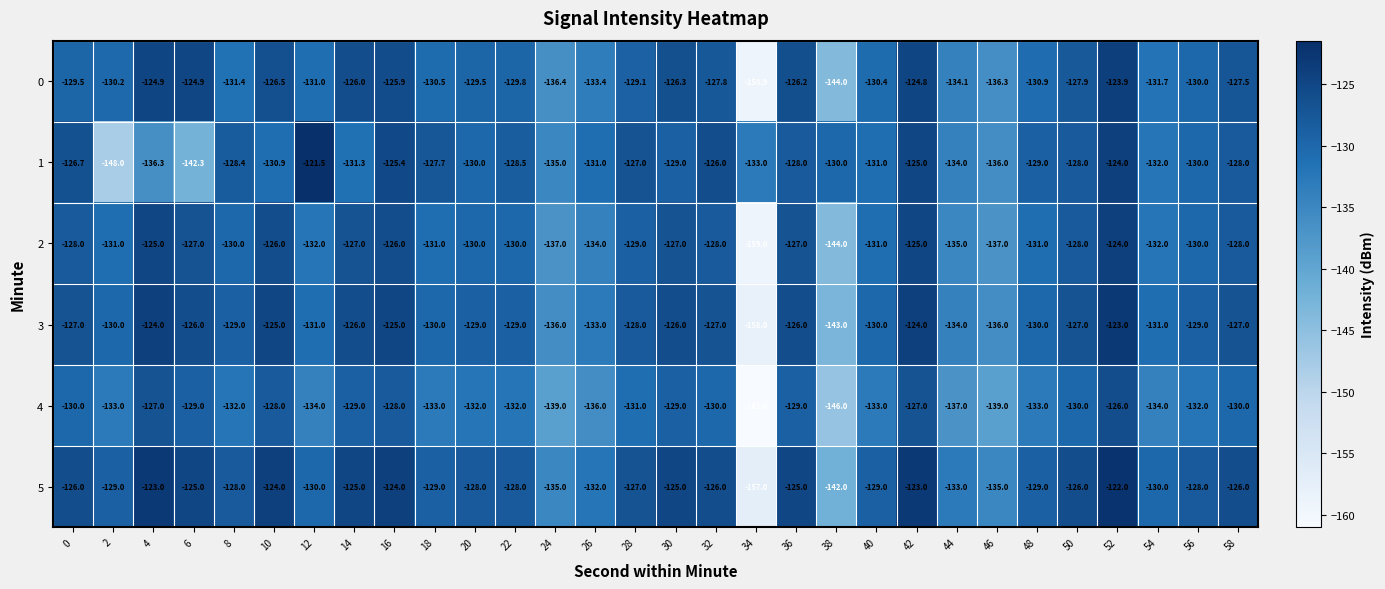

Rank the series by their maximum value, from highest to lowest.

1, 5, 3, 0, 2, 4